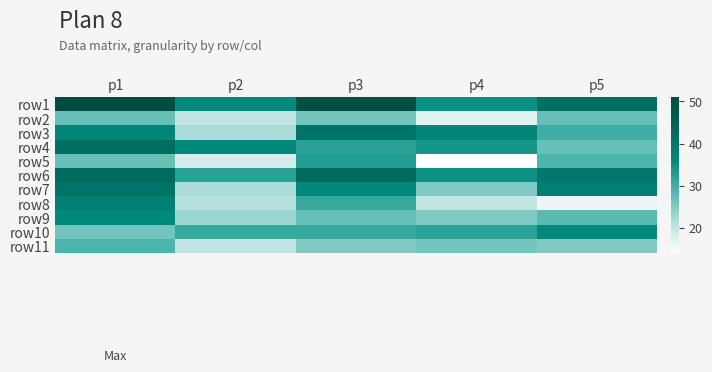

Which has a higher value, p2 or p5?

p5